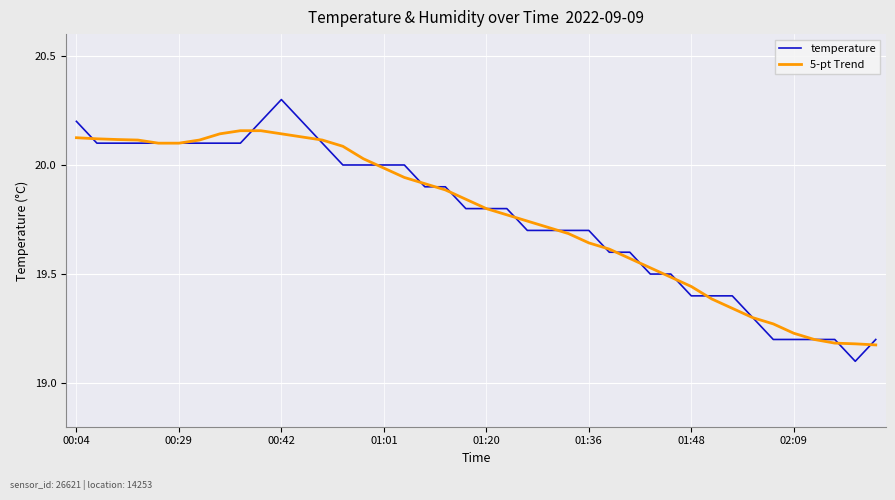

Count the number of data series in this chart.

2